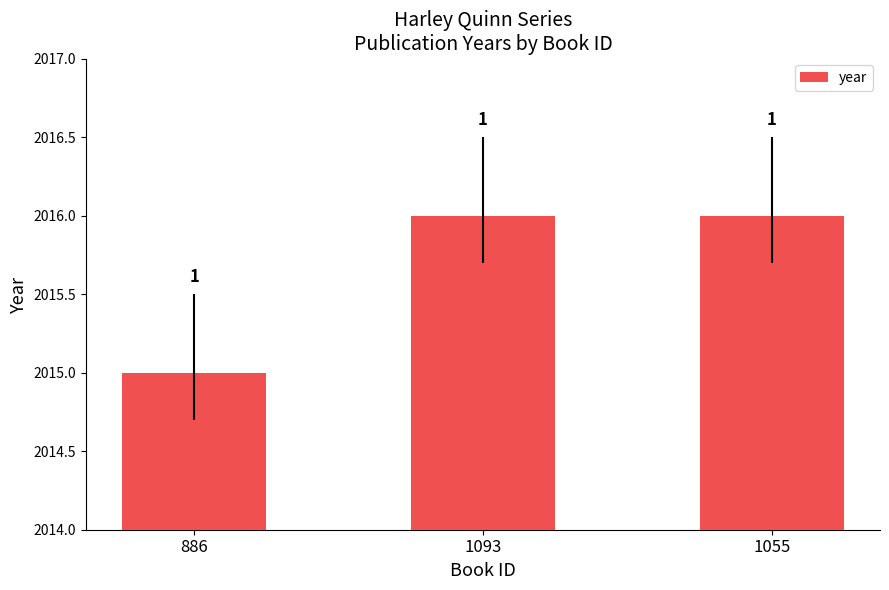

Does the chart contain any negative values?

No